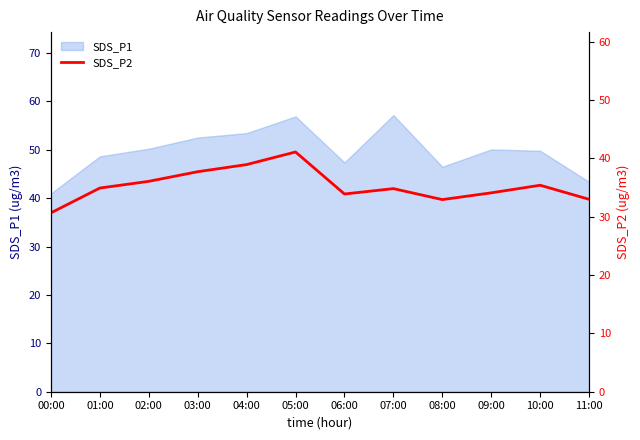

The value at 08:00 is 32.9. True or false?

True